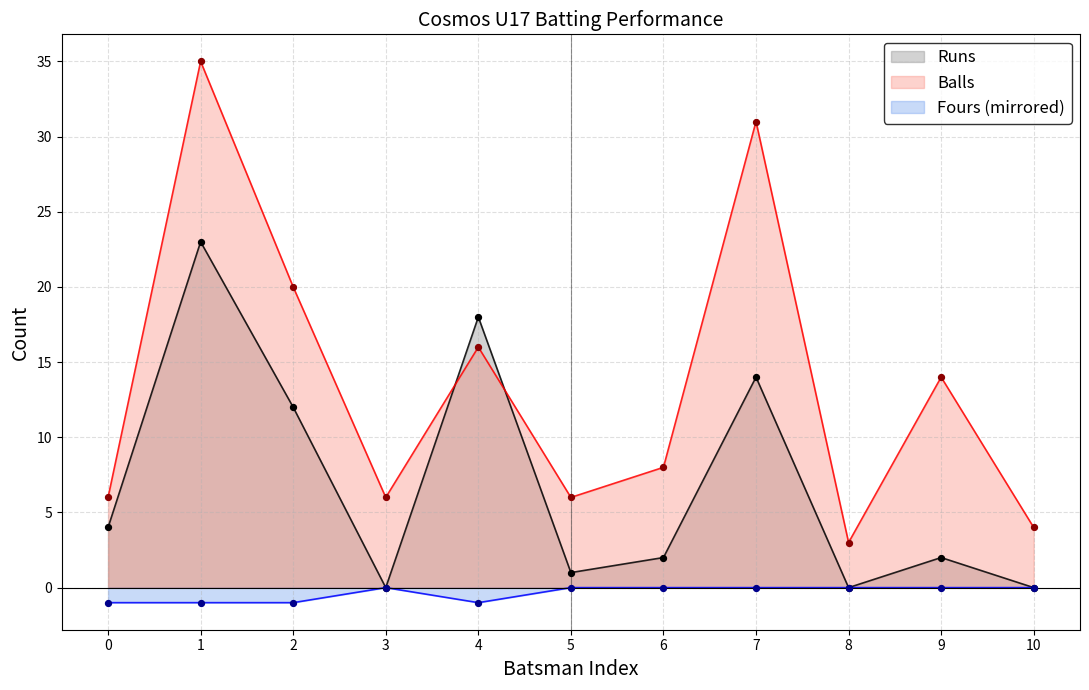

Which series contains the lowest Y value?

Fours